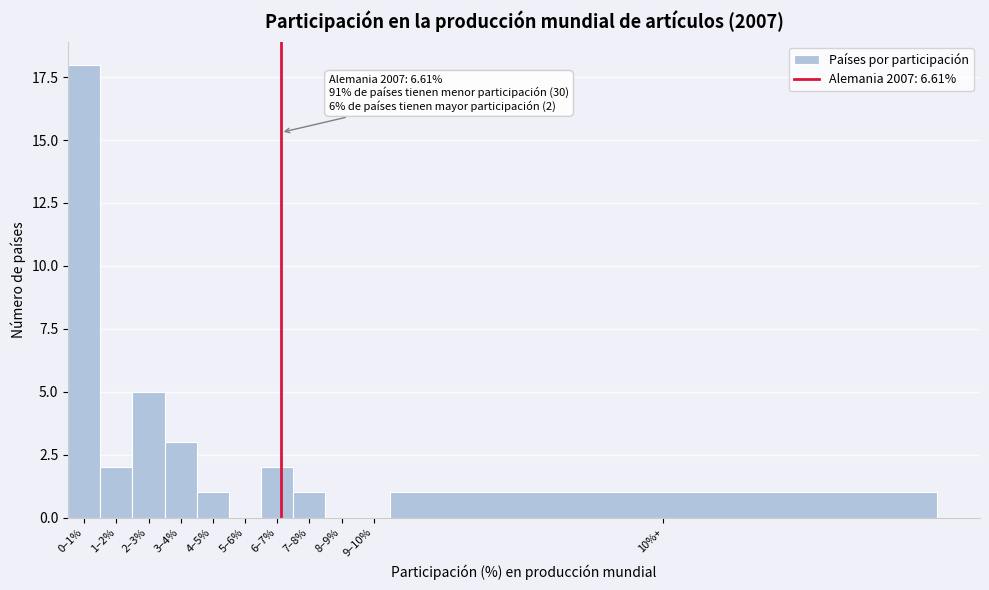

Reading left to right, extract all data points from this chart.

0–1%=18	1–2%=2	2–3%=5	3–4%=3	4–5%=1	5–6%=0	6–7%=2	7–8%=1	8–9%=0	9–10%=0	10%+=1